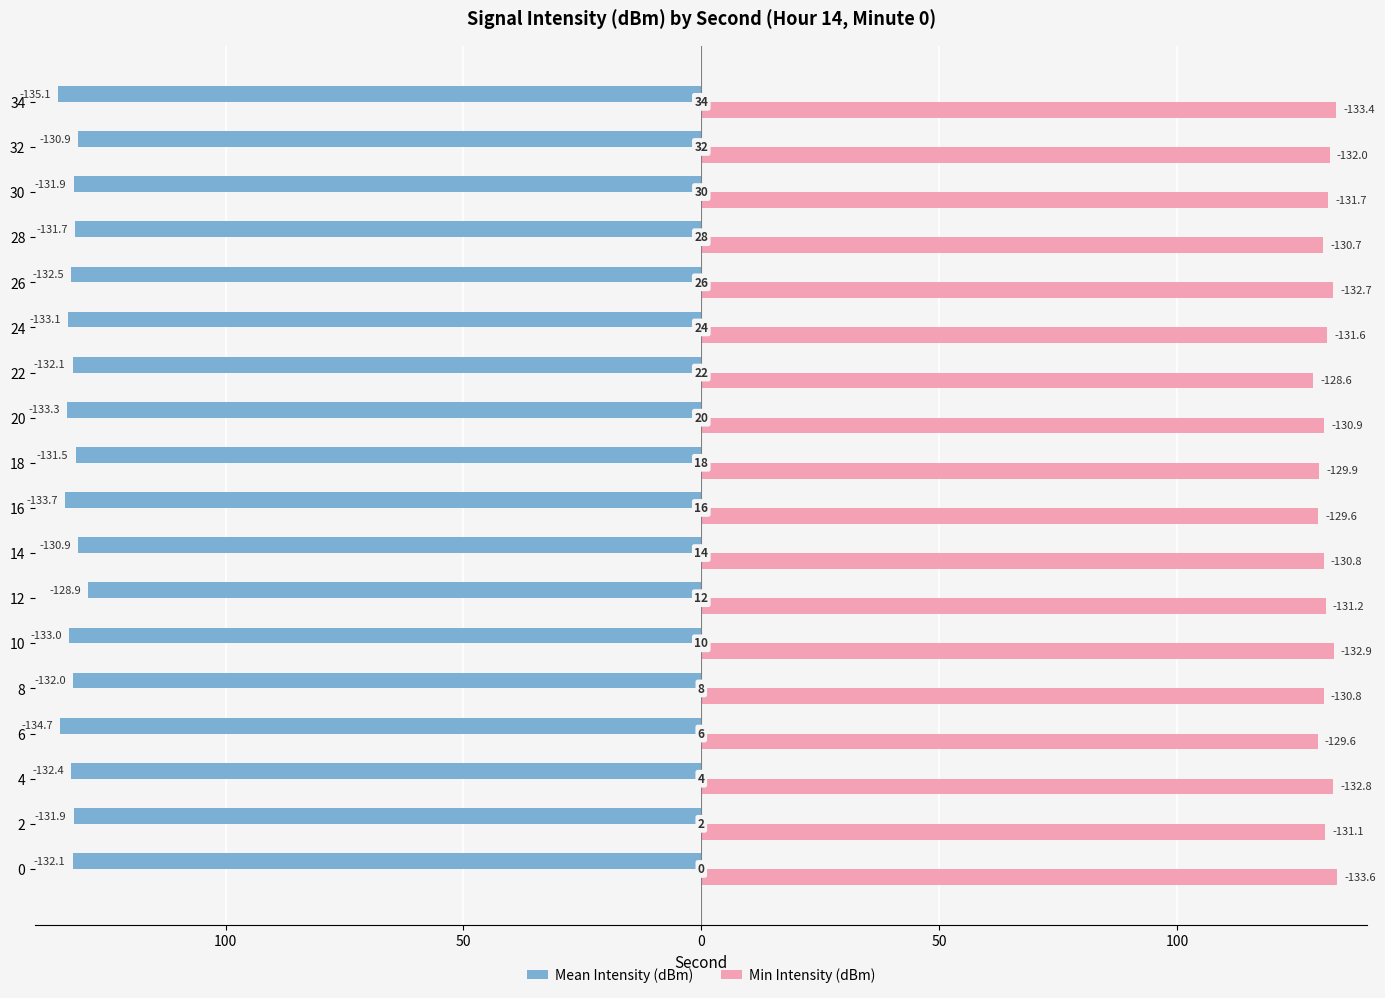

What are all the series names shown in the legend?

Mean Intensity (dBm), Min Intensity (dBm)